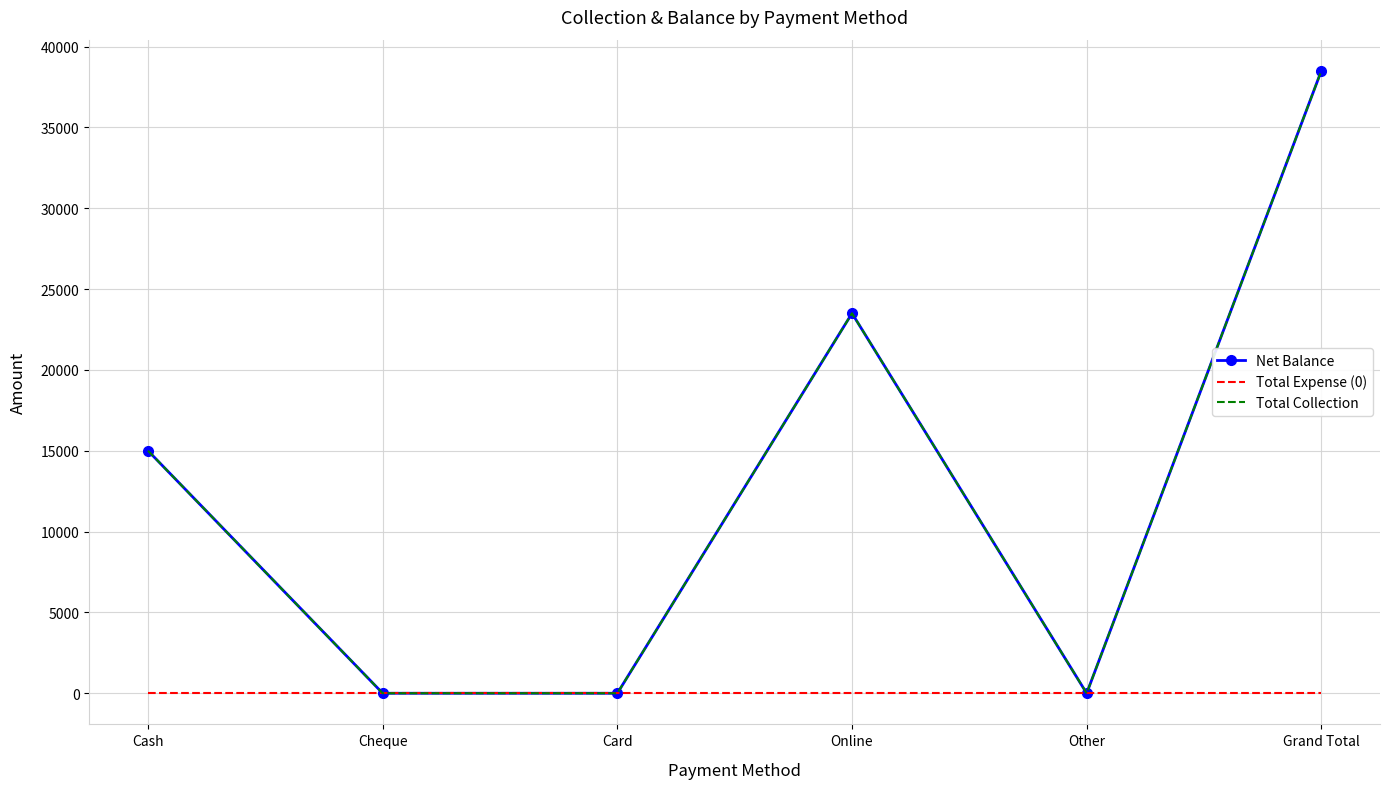

Which category has the highest value across all series?

Grand Total